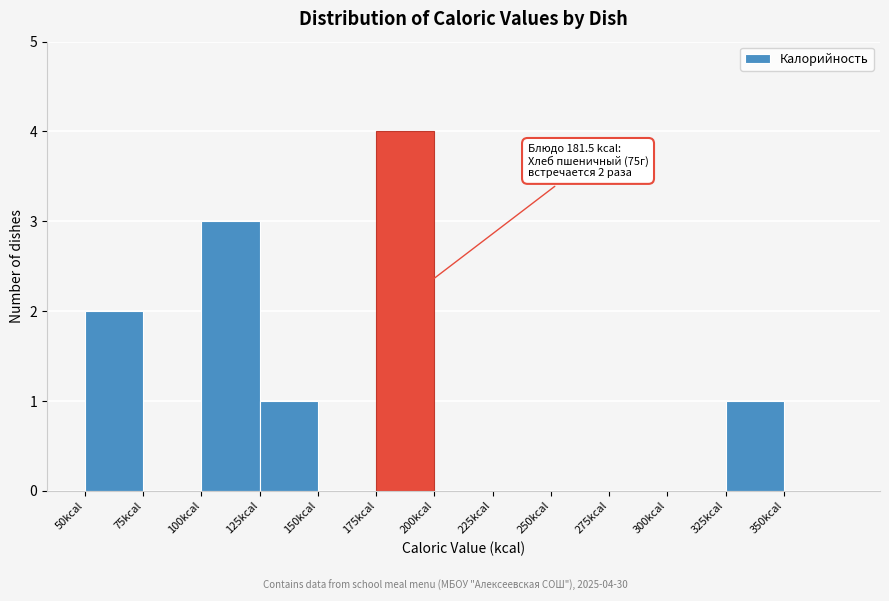

Over which range of the x-axis is the bar tallest?

175 to 200